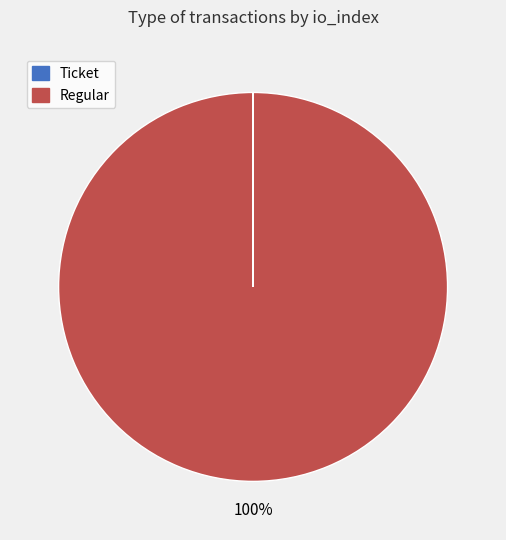

What percentage is the Regular slice, to the nearest percent?

100%